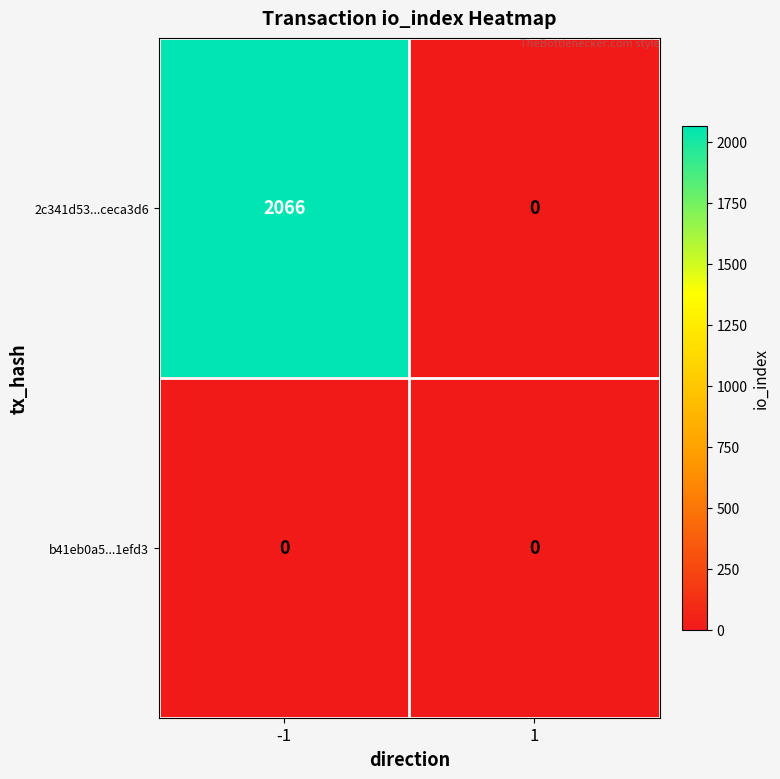

Which series has the widest spread of values?

2c341d53...ceca3d6